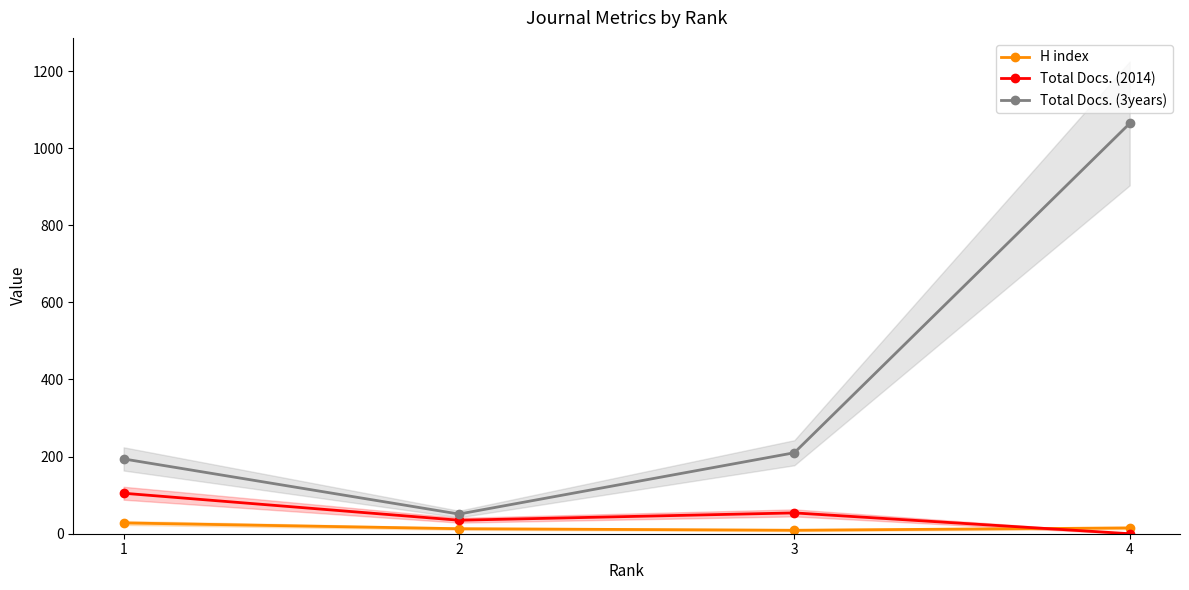

True or false: H index has more than 2 interior local peaks.

False